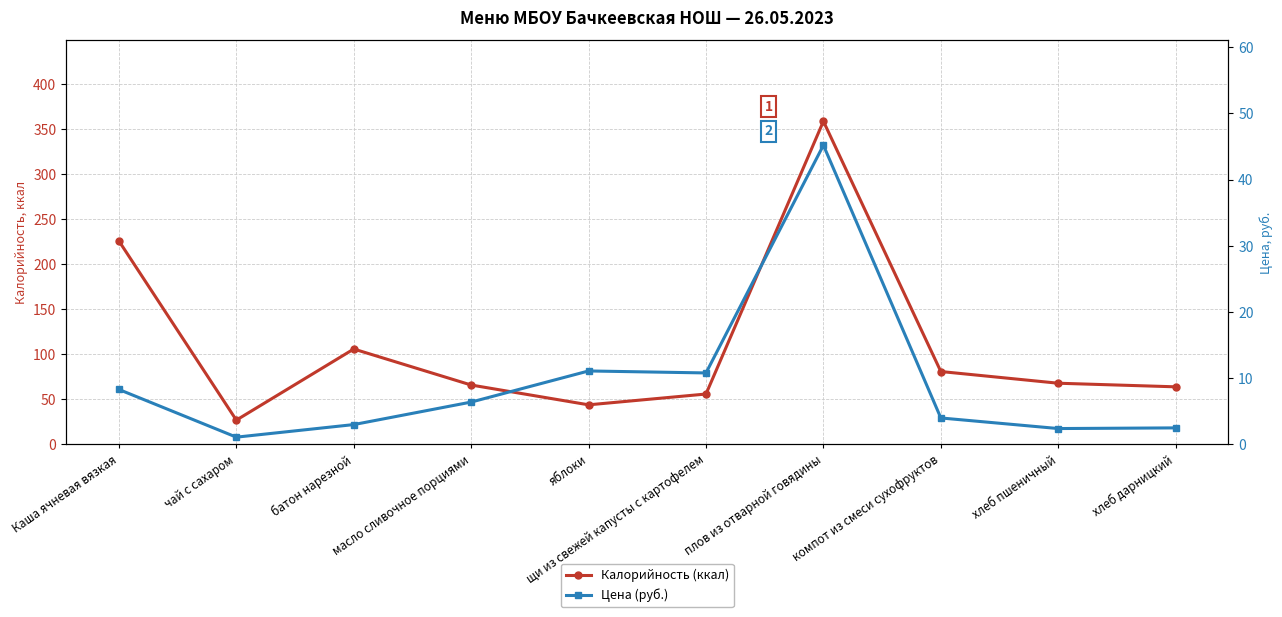

Rank the series by their average value, from highest to lowest.

Калорийность (ккал), Цена (руб.)